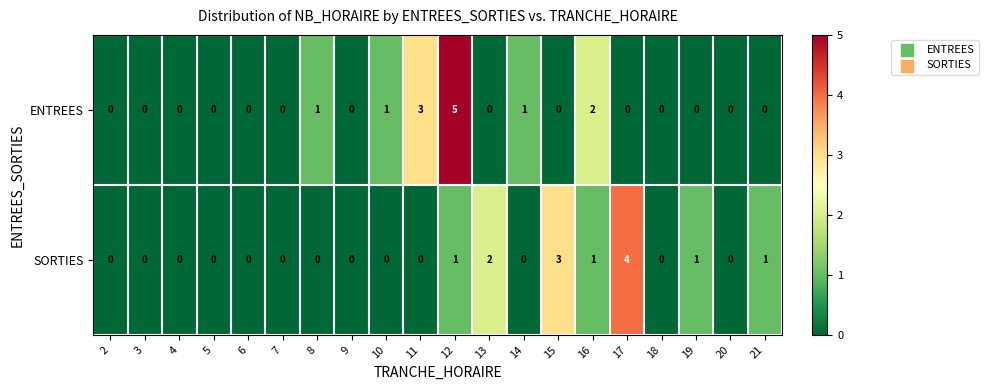

Rank the series by their maximum value, from highest to lowest.

ENTREES, SORTIES